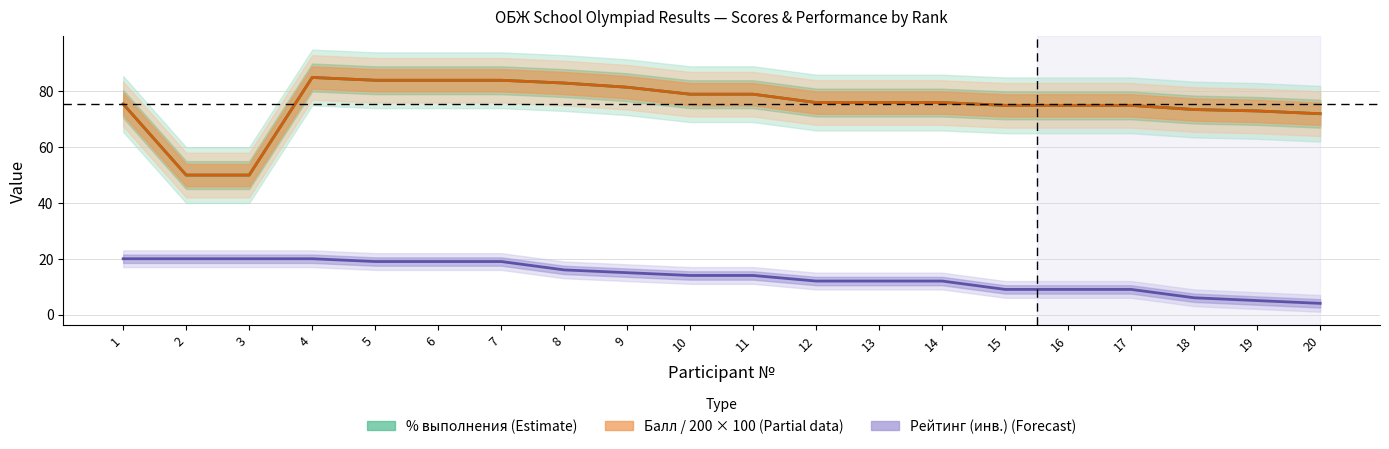

What is the total value across all series at 5?

187.0